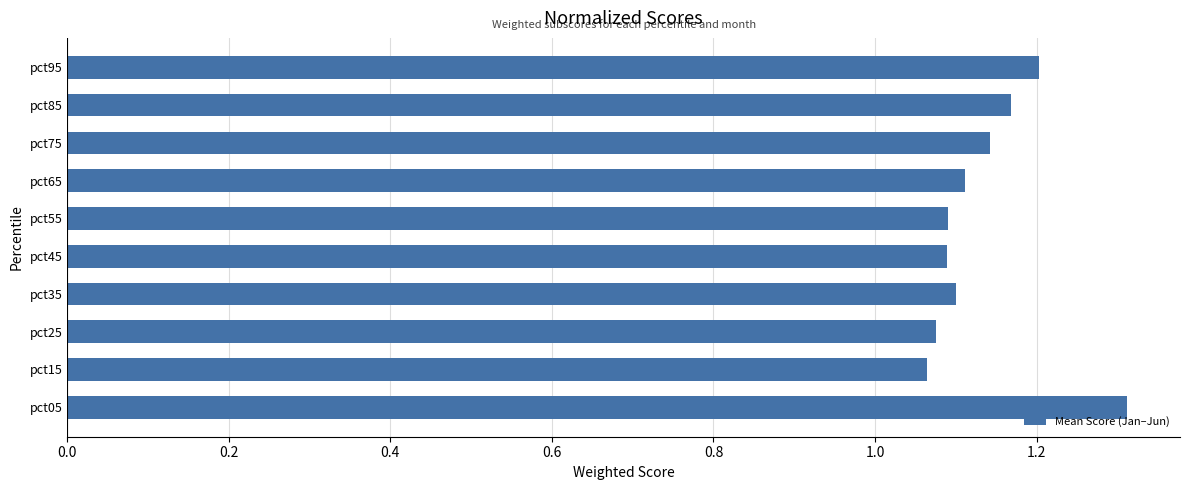

What is the maximum value shown in the chart?

1.3